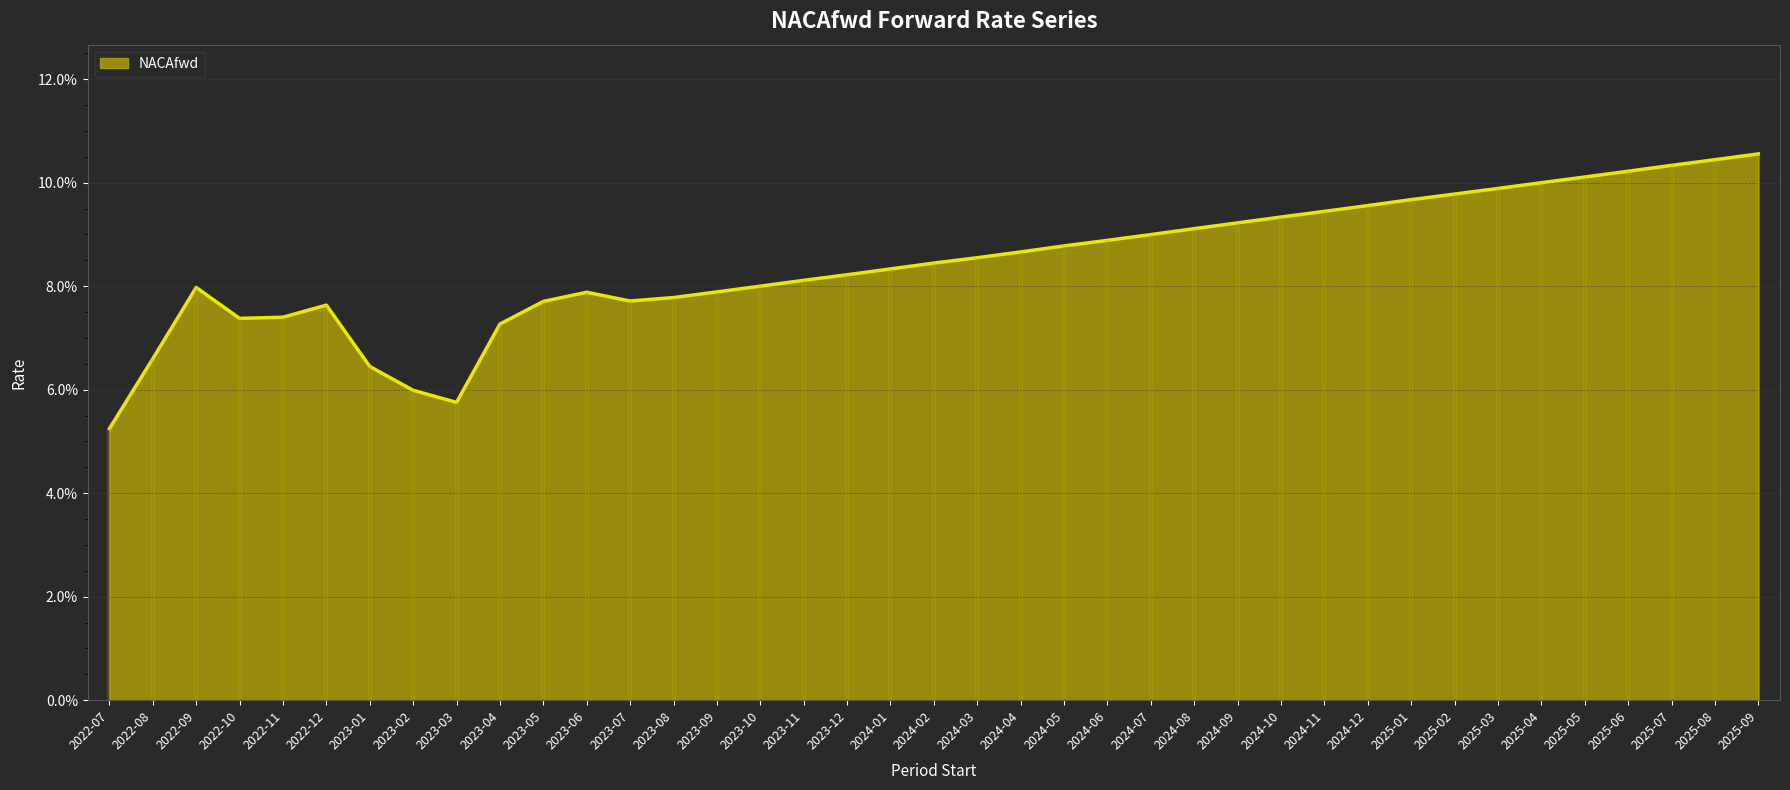

Does the chart display data point markers on the line(s)?

No